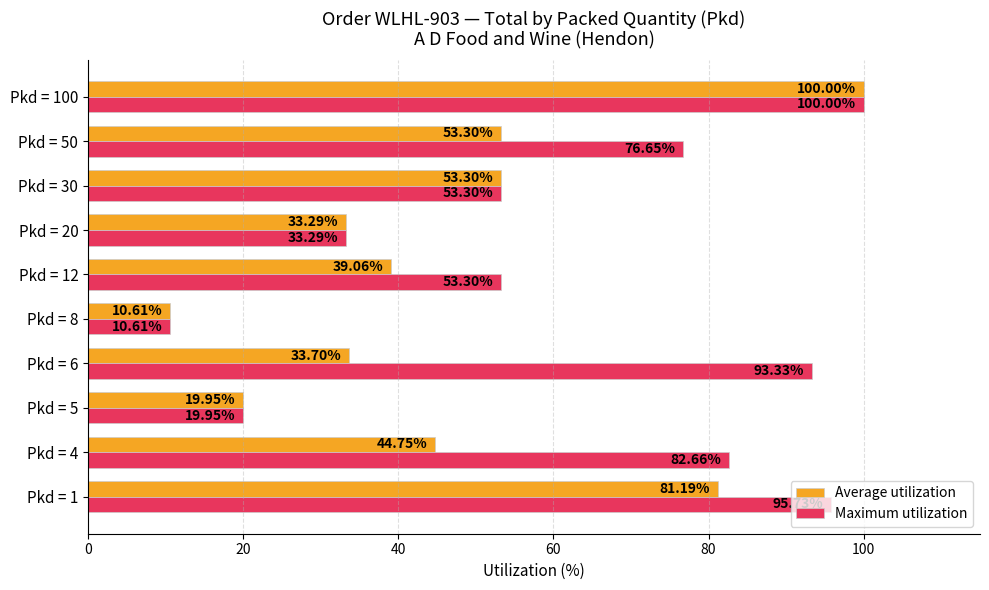

What is the average value of the Average utilization series?

46.9